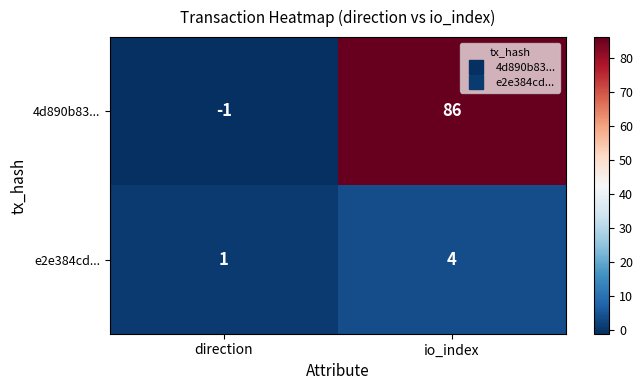

At which category is the sum across all series the highest?

io_index